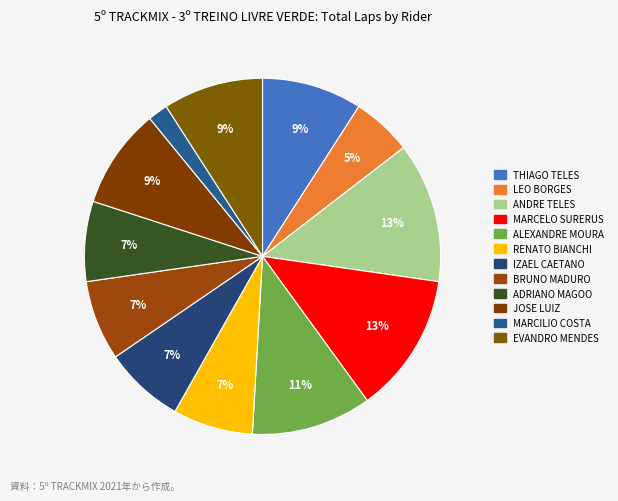

How many slices are in this pie chart?

12